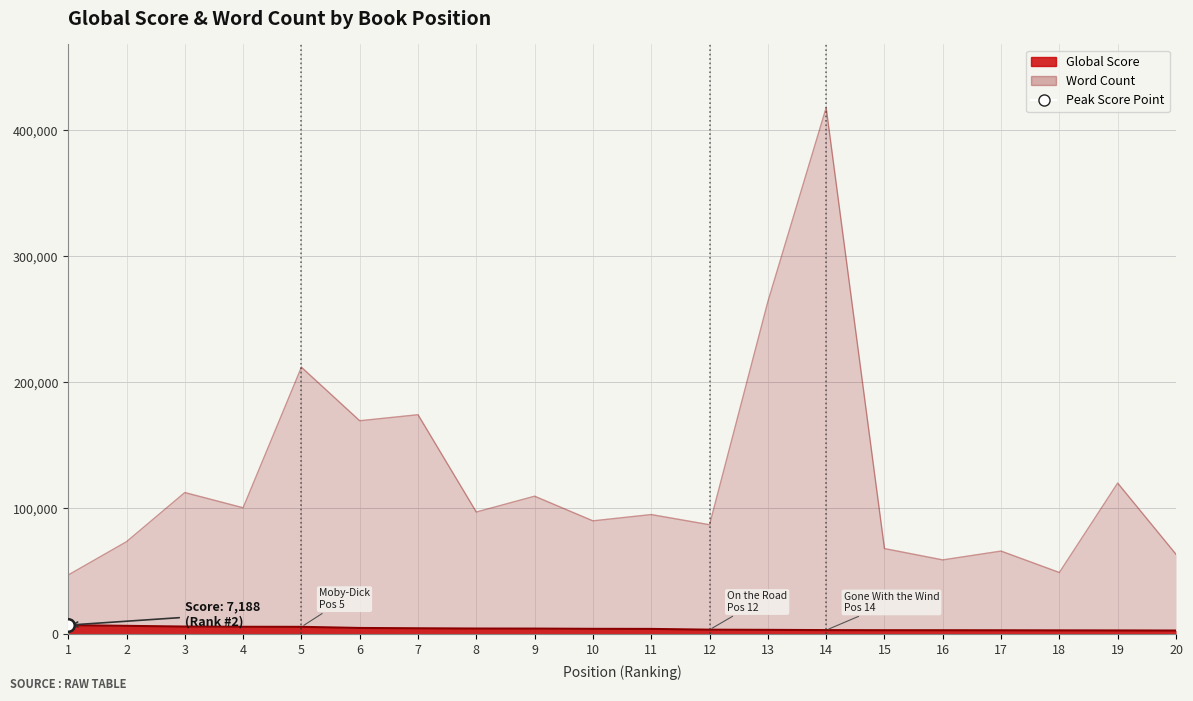

At which category does the chart reach its minimum across all series?

20